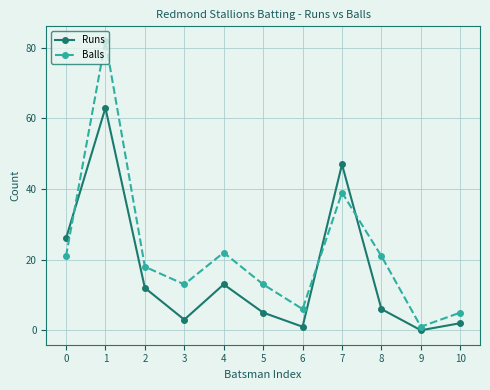

Is the value of Runs at 6 greater than the value of Balls at 3?

No